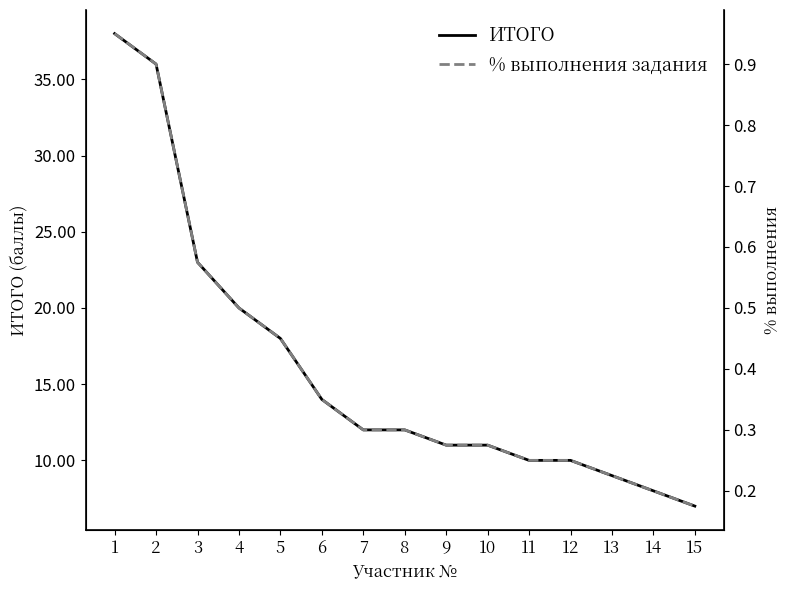

The ИТОГО series shows 6.8 at 9. True or false?

False